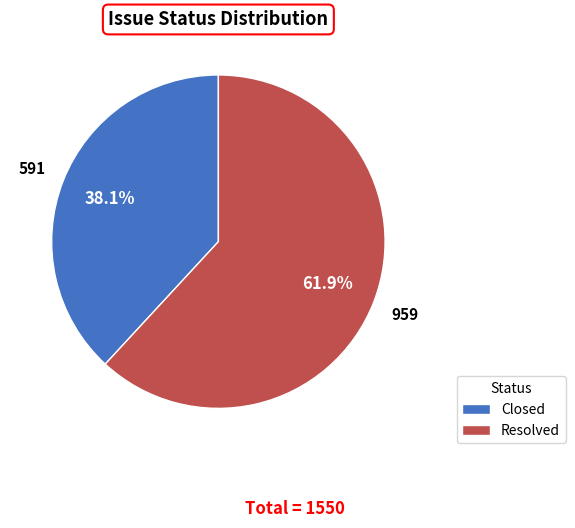

Rank the categories by value from lowest to highest.

Closed, Resolved